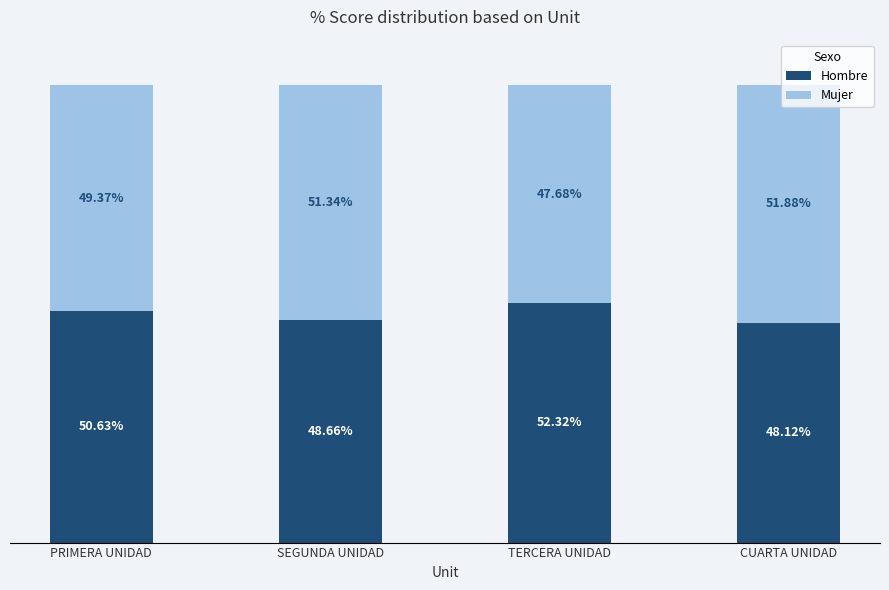

List the labels in order of Hombre value, smallest first.

CUARTA UNIDAD, SEGUNDA UNIDAD, PRIMERA UNIDAD, TERCERA UNIDAD